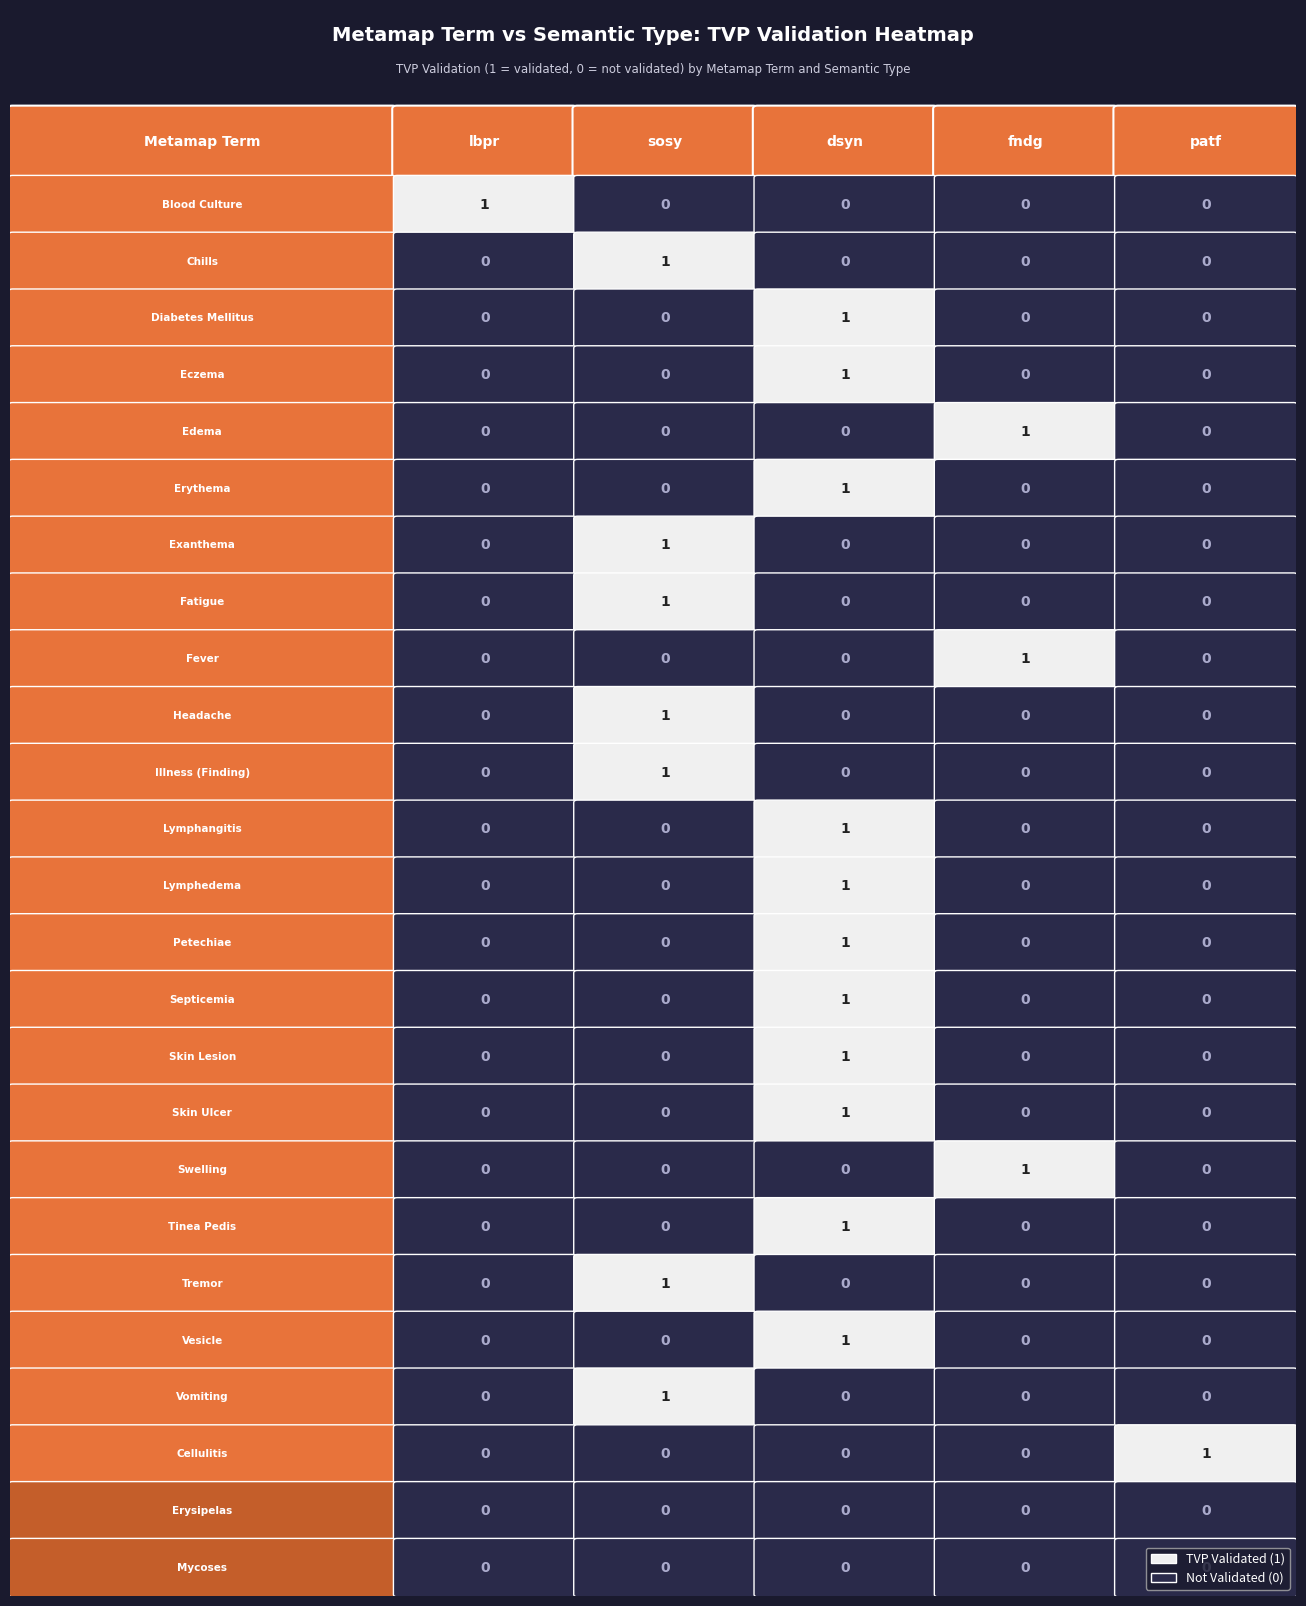

How many data points does each series have?

5